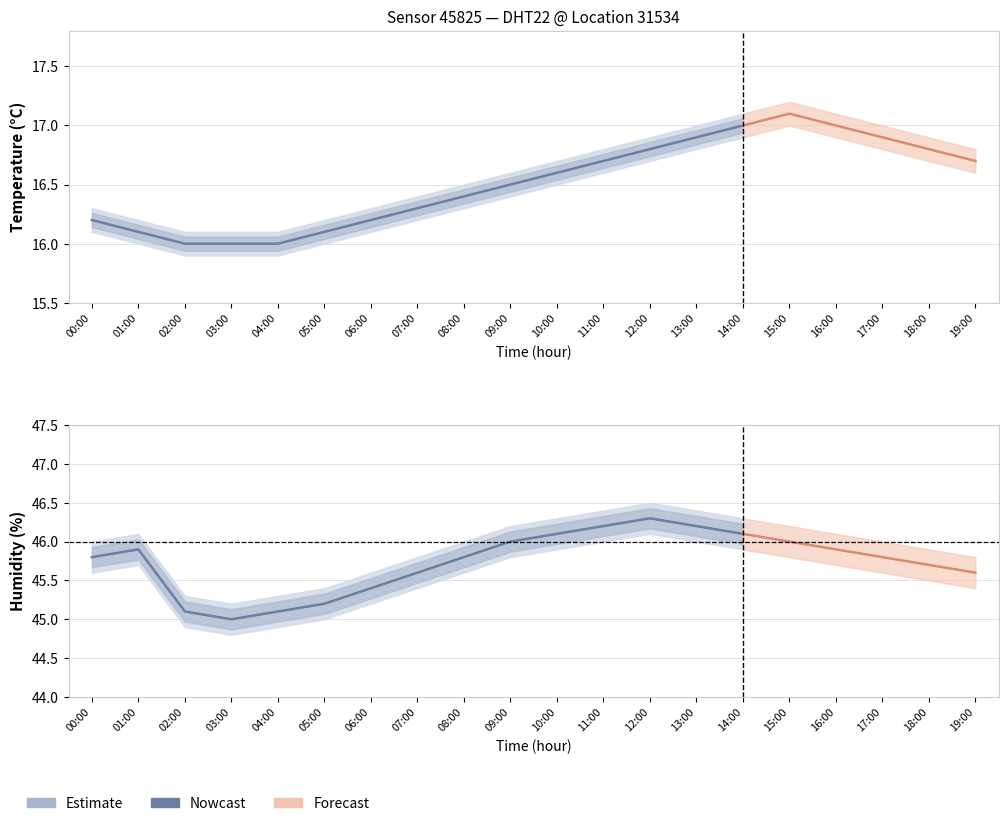

At how many categories does at least one series exceed 17?

15